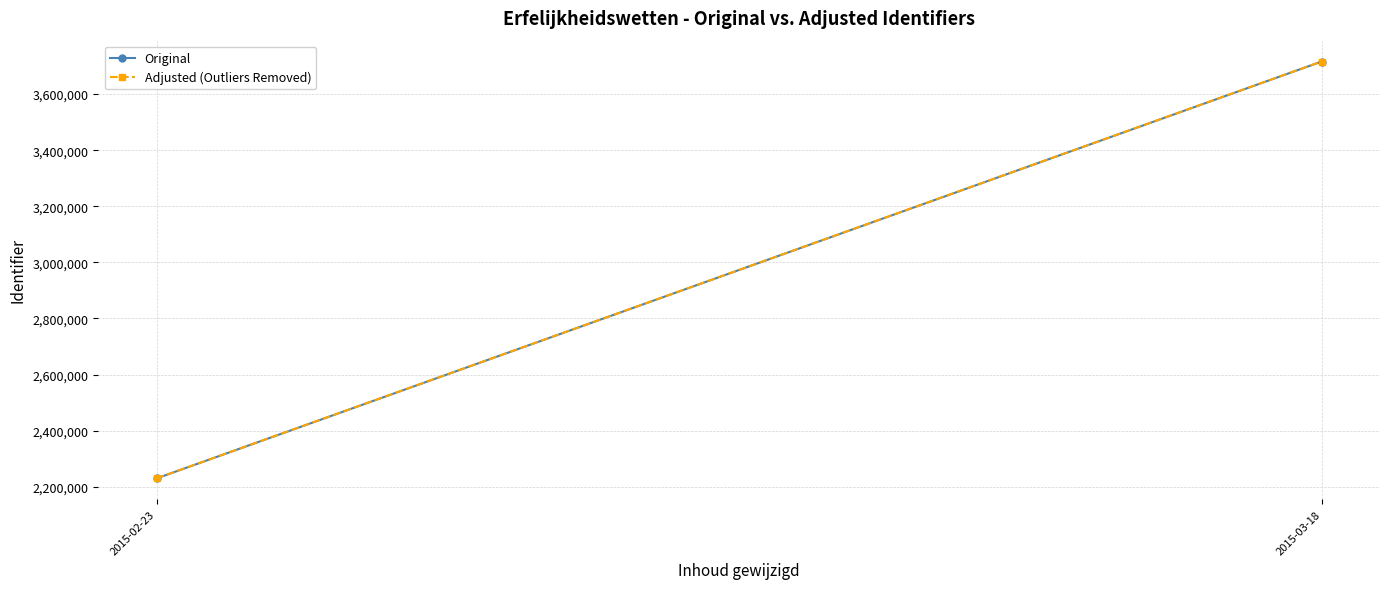

Count the number of categories in the chart.

2